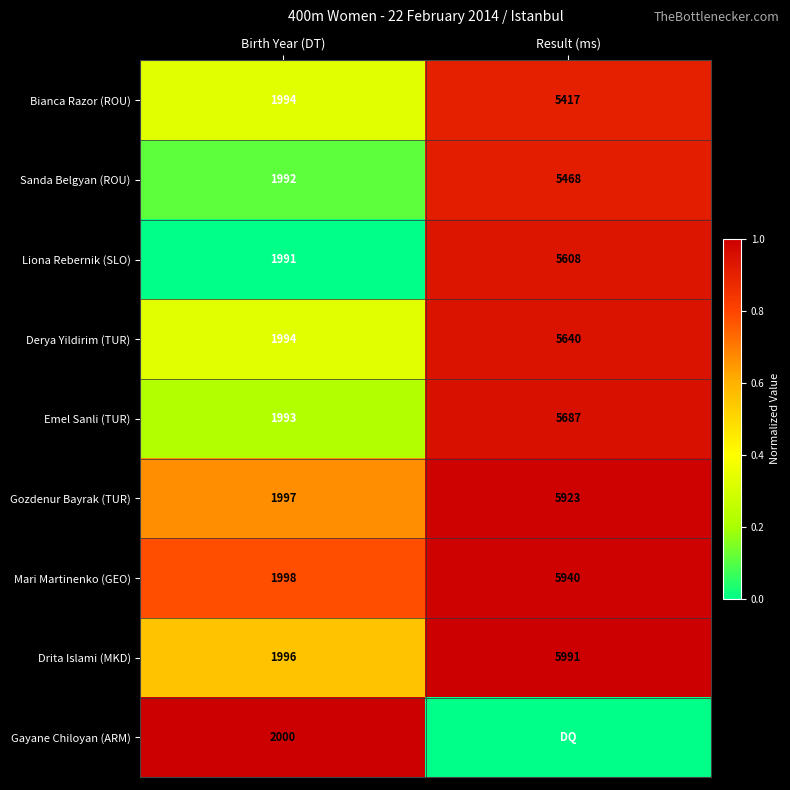

Read the Gozdenur Bayrak (TUR) value at Result (ms).

5923